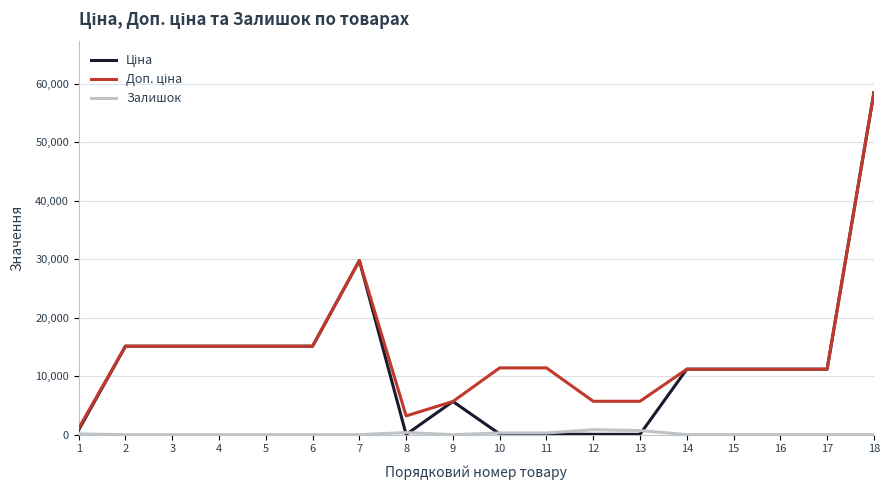

At which category is the sum across all series the highest?

18